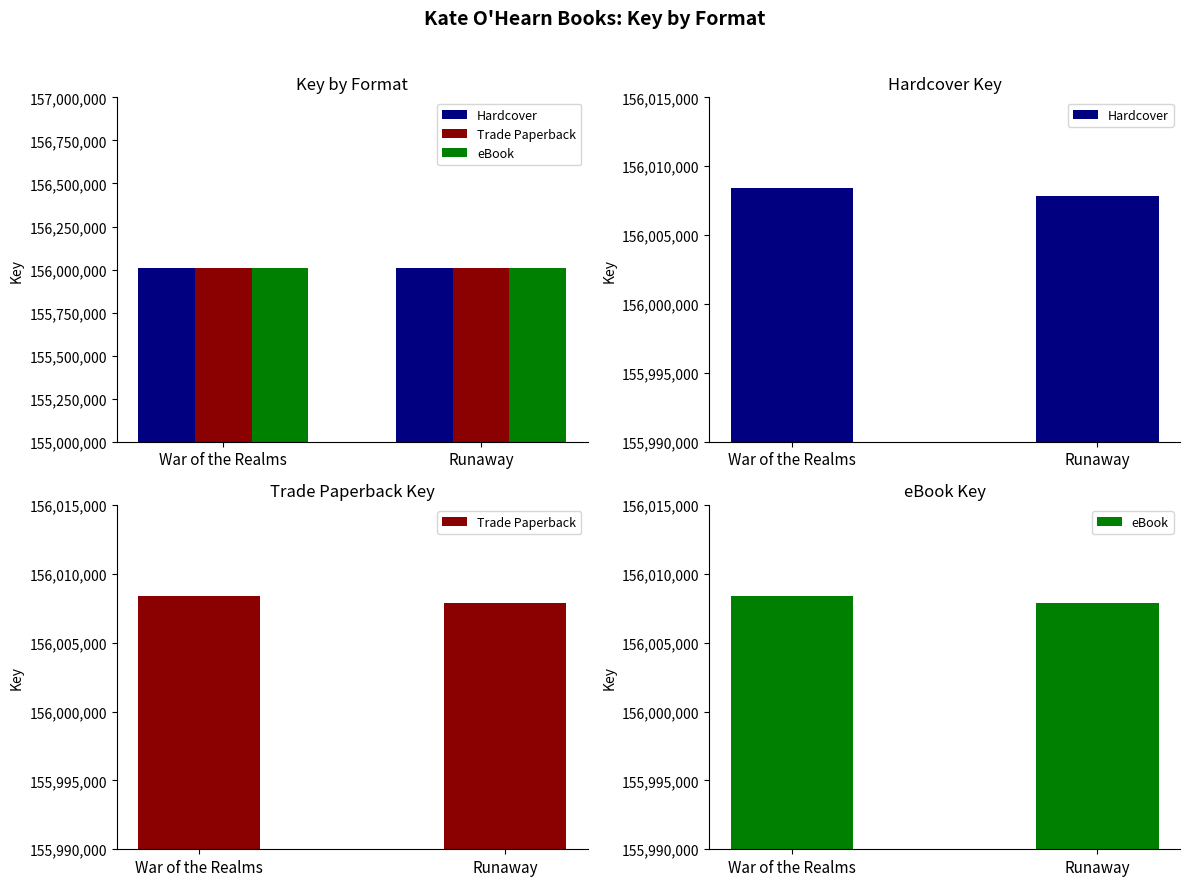

At which label does eBook reach its minimum?

Runaway